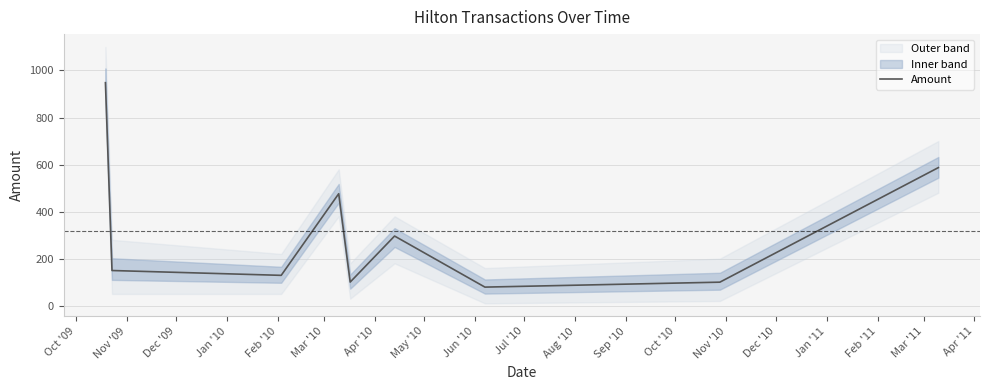

Reading right to left, list all the values displayed in this chart.

587.0	100.0	79.0	296.1	100.5	476.0	129.0	149.6	948.0